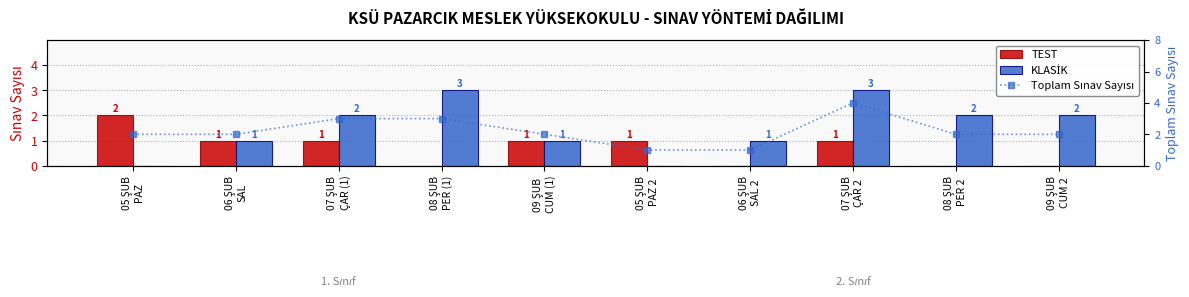

Which category has the lowest value across all series?

08 ŞUB
PER (1)